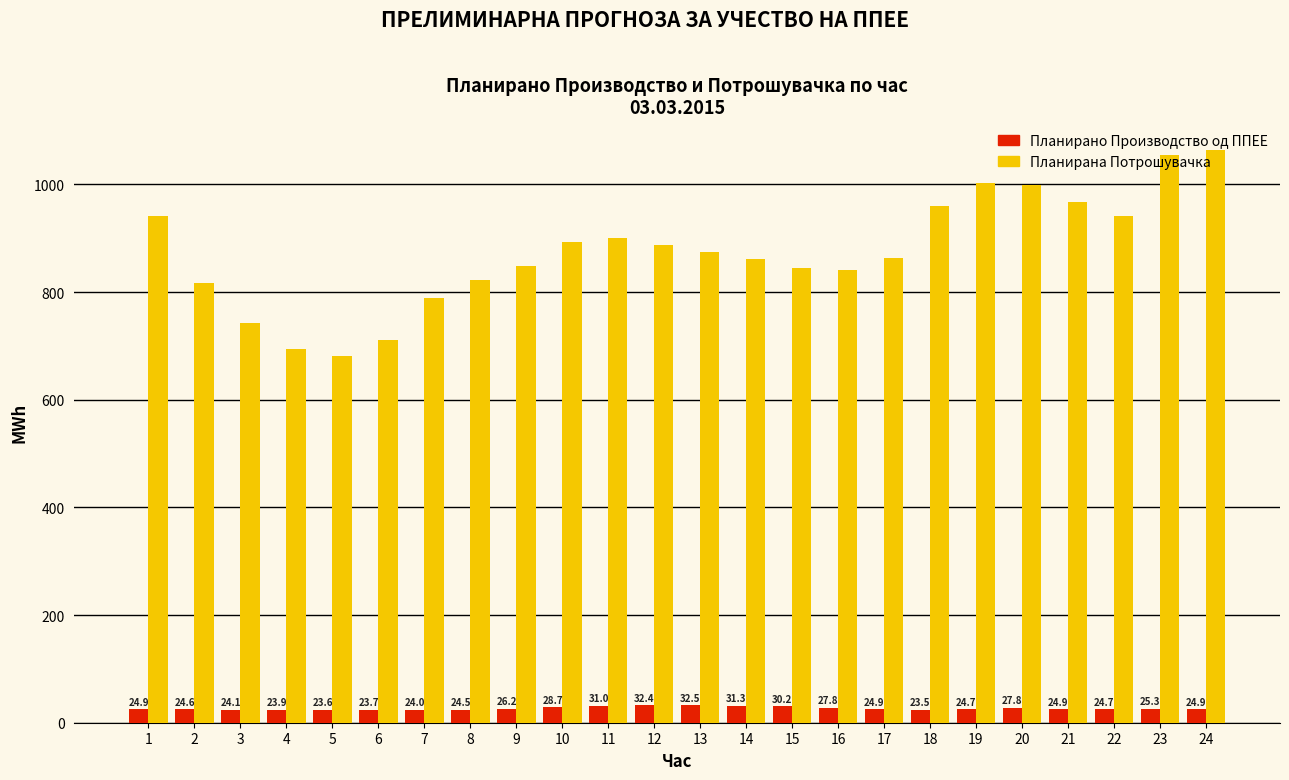

Reading left to right, what are all the values shown in this chart?

Планирано Производство од ППЕЕ: 24.9	24.6	24.1	23.9	23.6	23.7	24.0	24.5	26.2	28.7	31.0	32.4	32.5	31.3	30.2	27.8	24.9	23.5	24.7	27.8	24.9	24.7	25.3	24.9
Планирана Потрошувачка: 941.8	817.7	743.1	693.6	681.2	711.6	789.2	823.0	848.3	893.4	900.6	888.0	874.2	860.7	845.4	841.0	864.0	960.5	1002.5	999.6	967.8	941.1	1054.9	1064.1